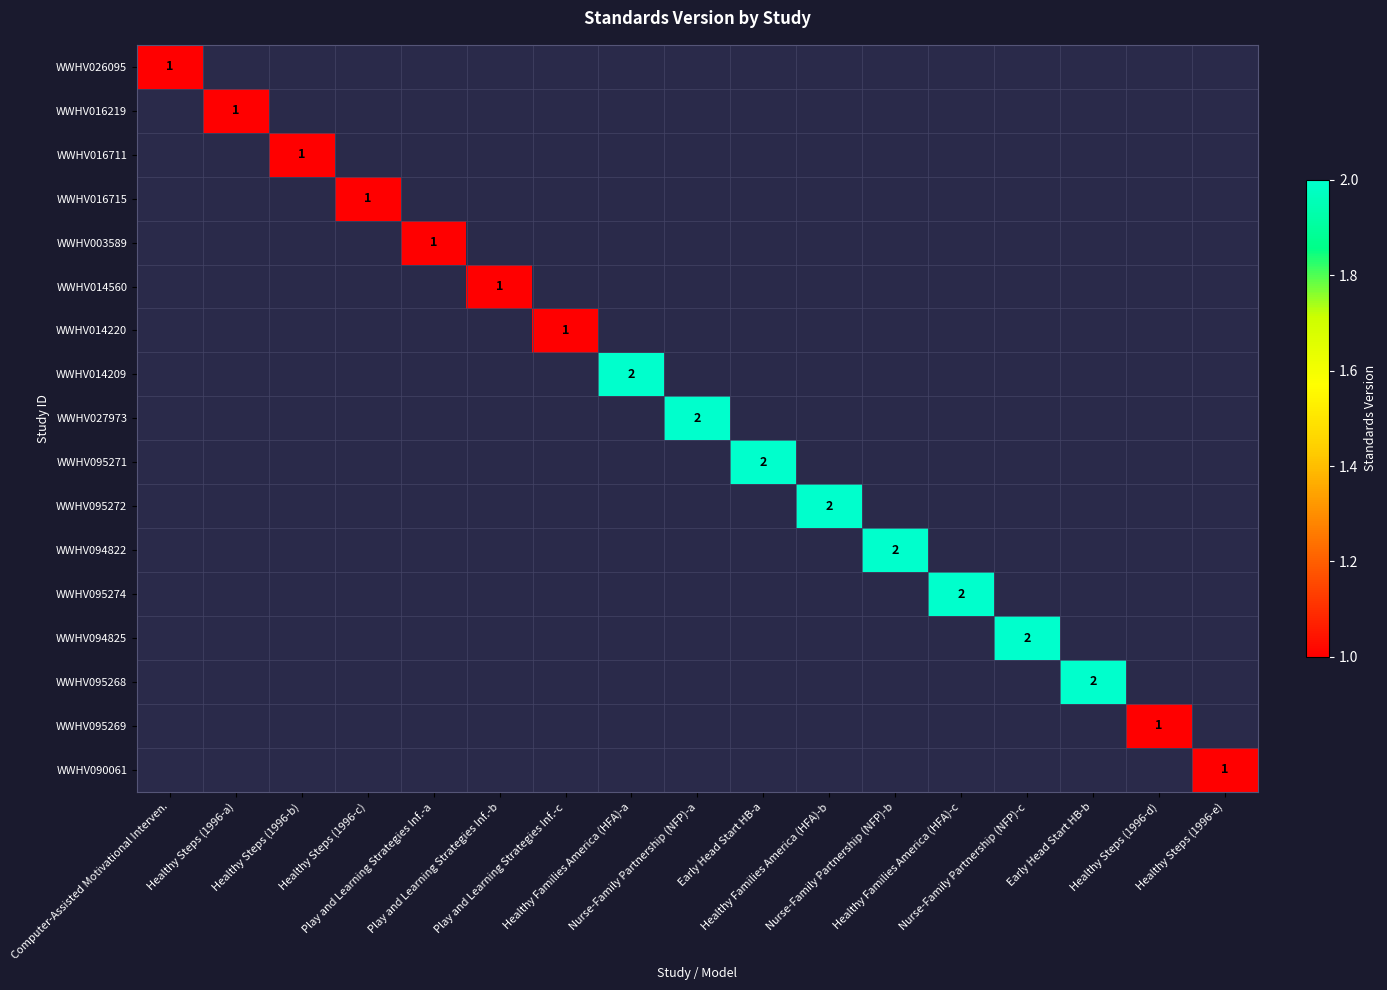

At how many categories does at least one series exceed 1?

8